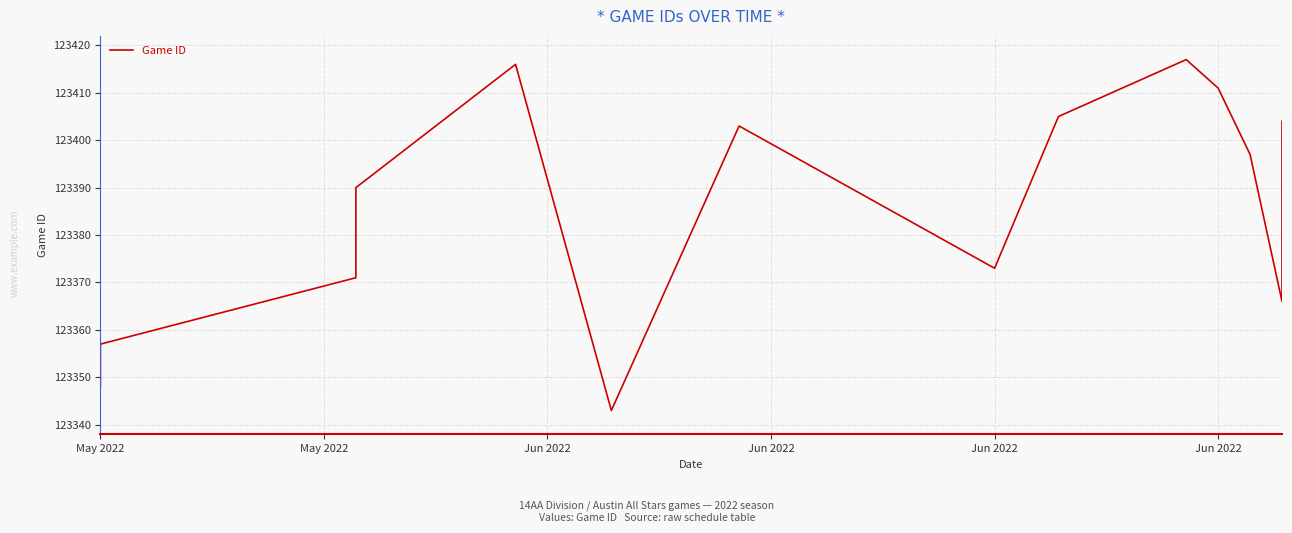

What value does the data have at Jun 2022, to the nearest 10?

123370